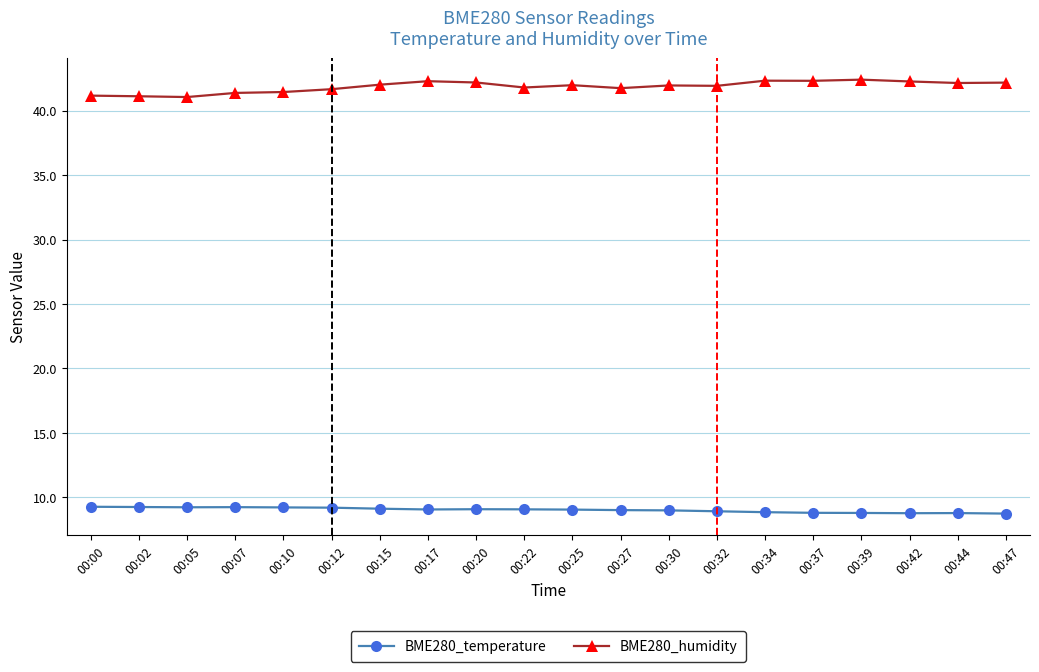

What is the smallest value displayed?

8.7